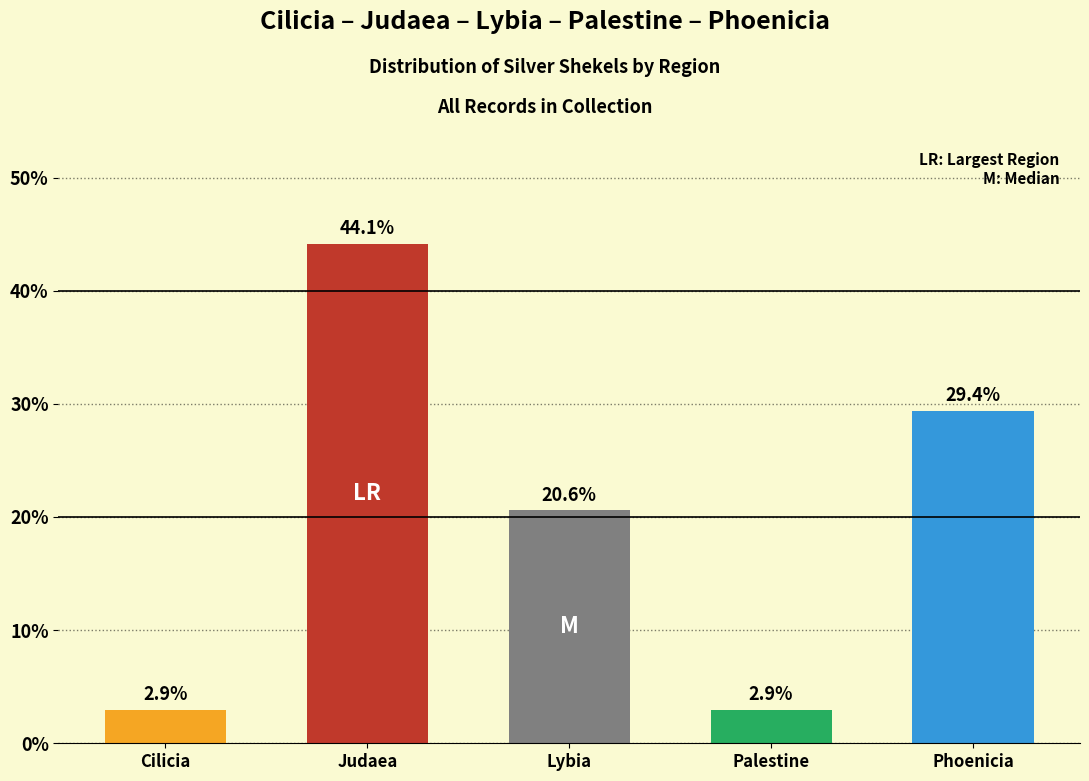

Reading right to left, what are all the values shown in this chart?

29.4	2.9	20.6	44.1	2.9